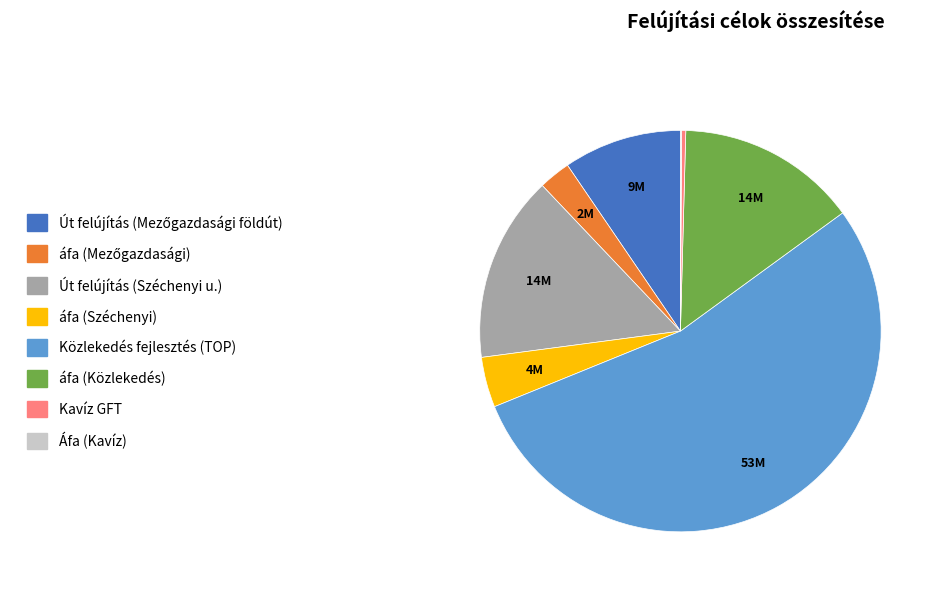

Which slice is the largest?

Közlekedés fejlesztés (TOP)